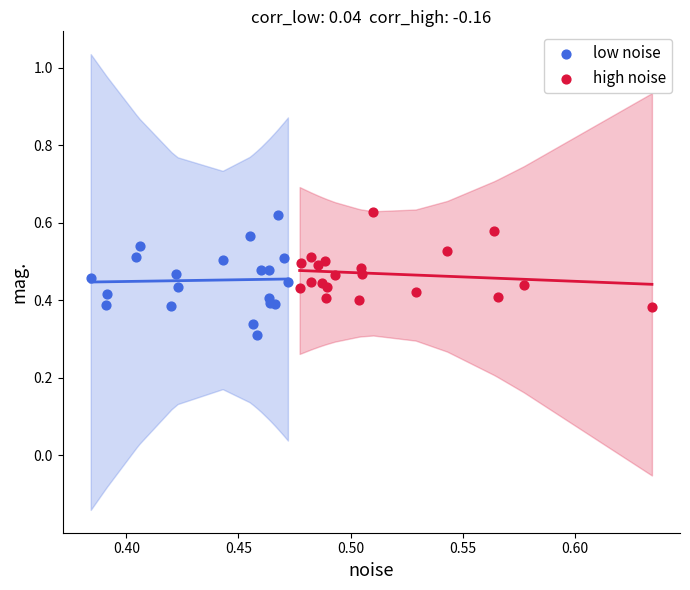

Which series reaches the minimum Y coordinate?

low noise